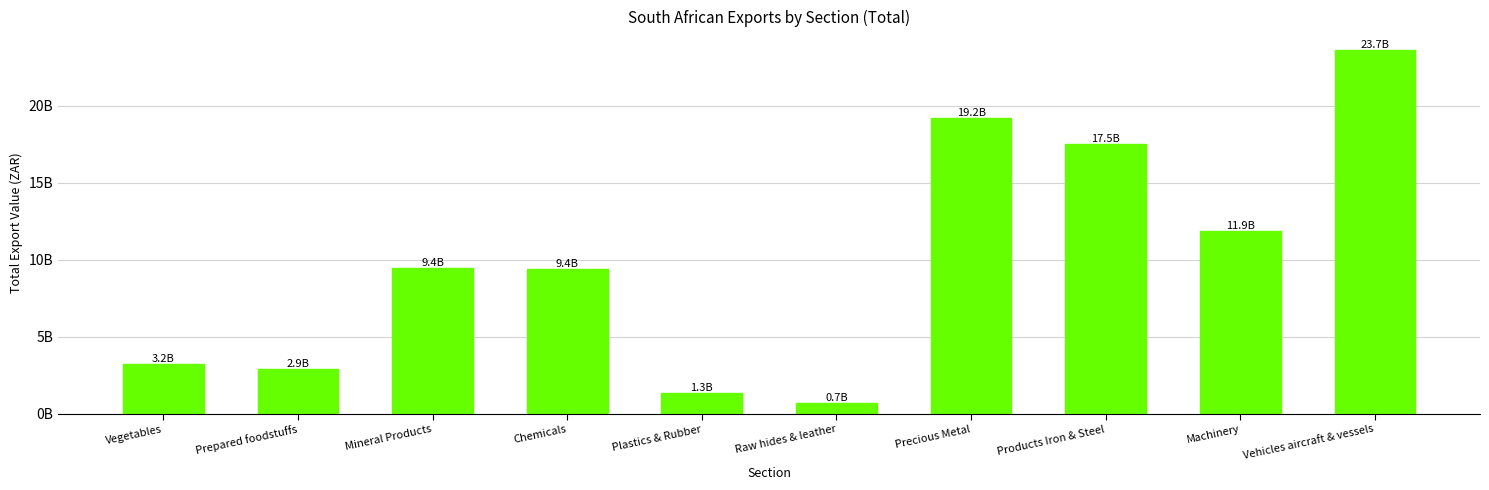

Where is the data nearest to the value 12164695583?

Machinery